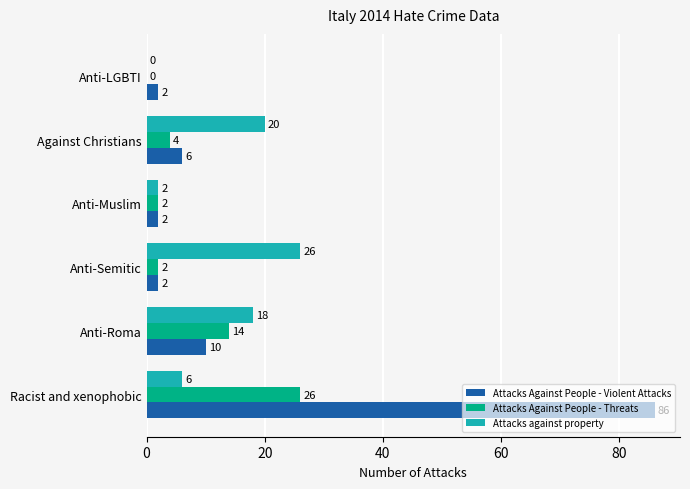

Which series has the largest range (max minus min)?

Attacks Against People - Violent Attacks